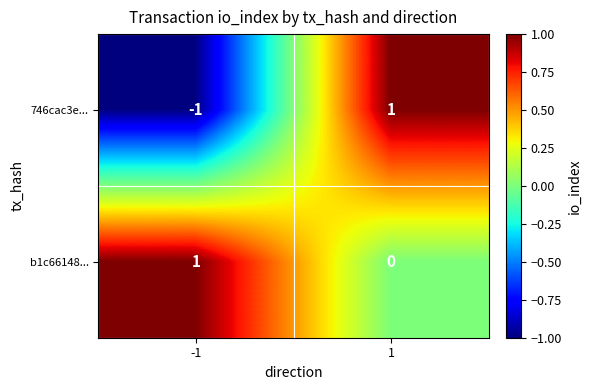

Rank the series at -1 from highest to lowest value.

b1c66148..., 746cac3e...